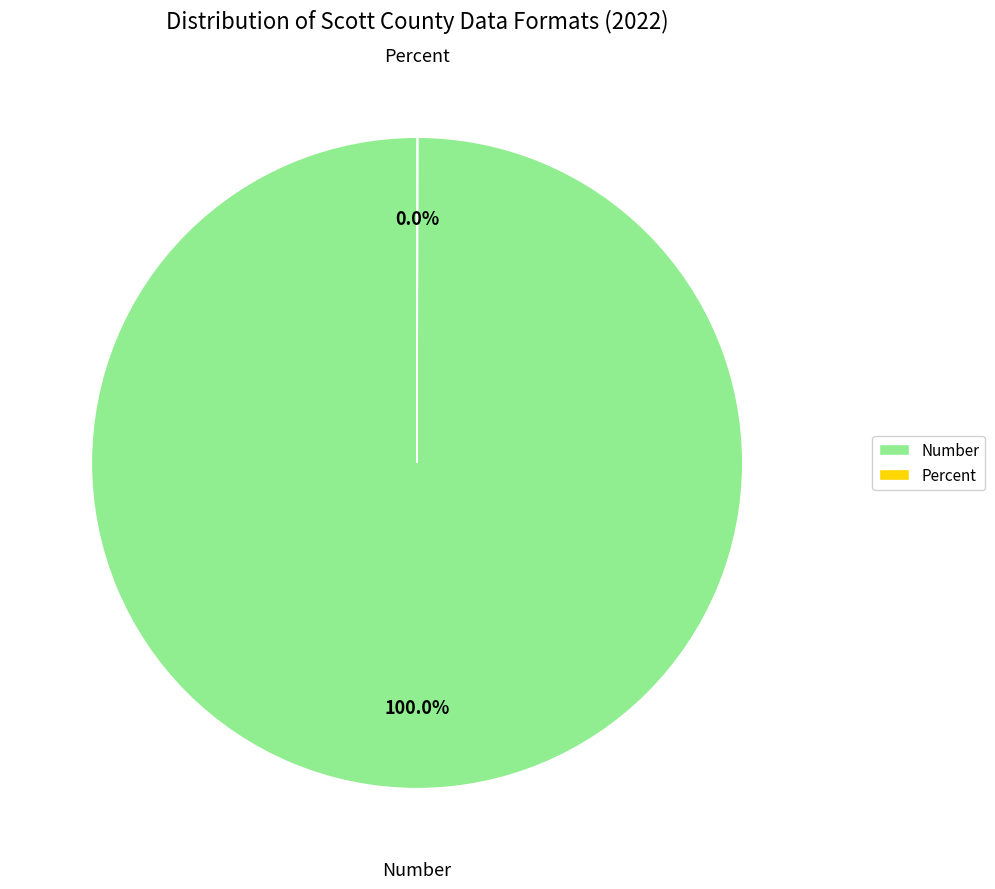

Is it true that Number is 88% of the pie?

False